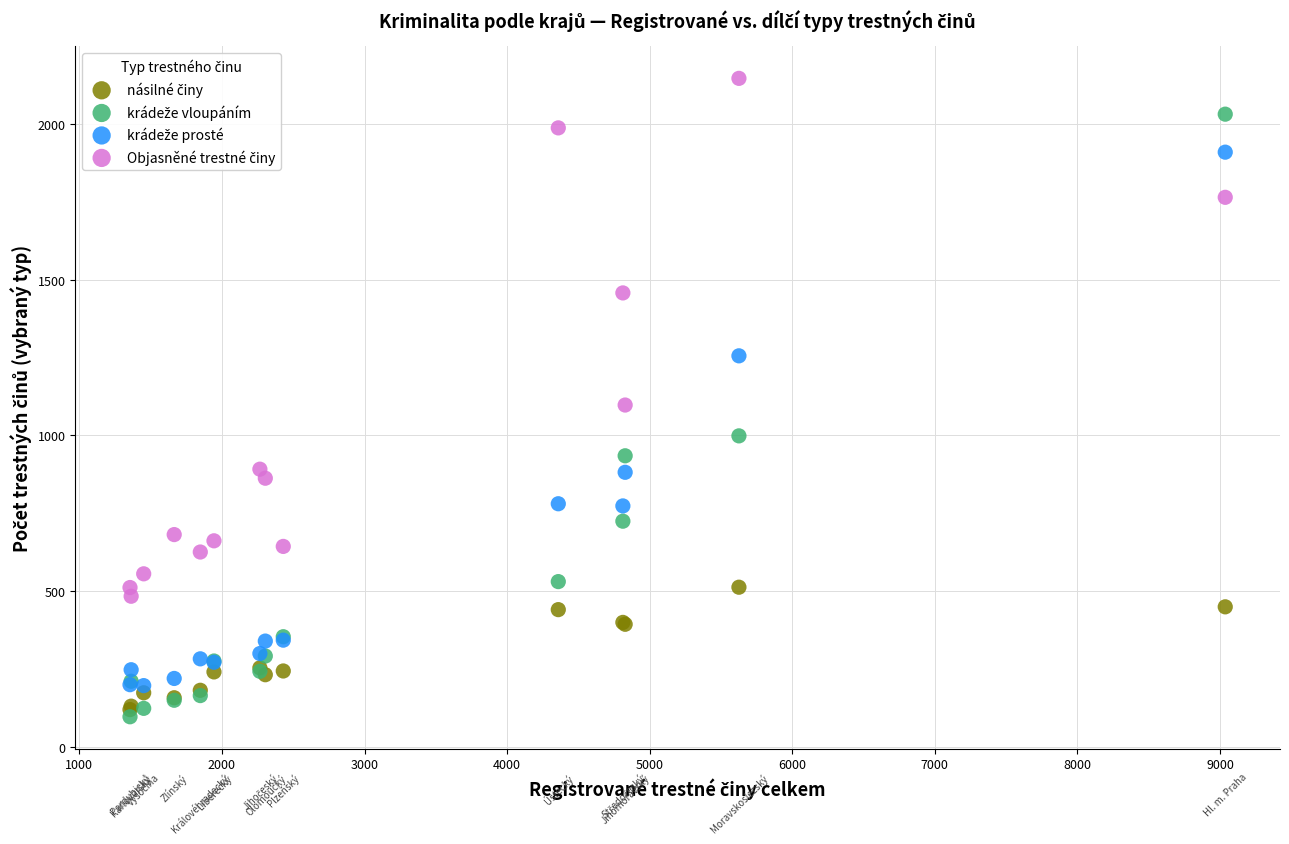

What is the X range (max minus min) for the scatter plot?

7682